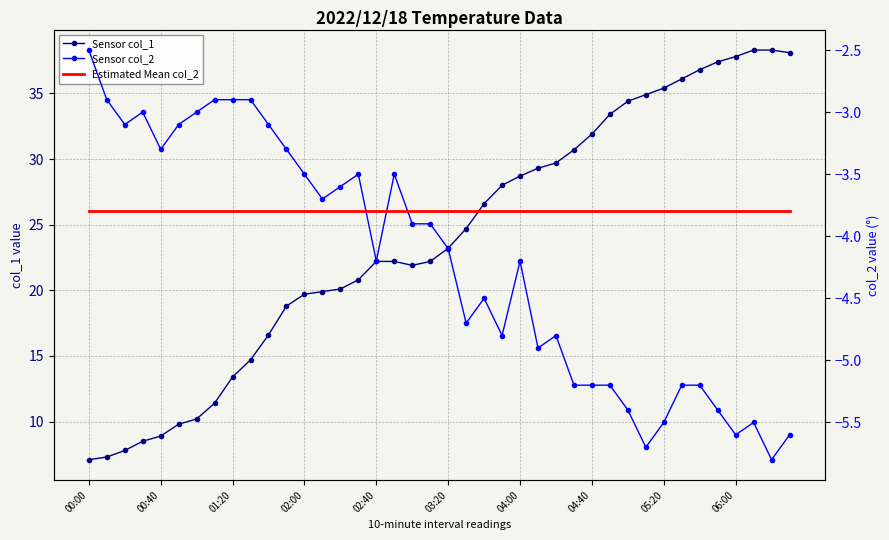

The Estimated Mean col_2 series shows -3.8 at 05:20. True or false?

True